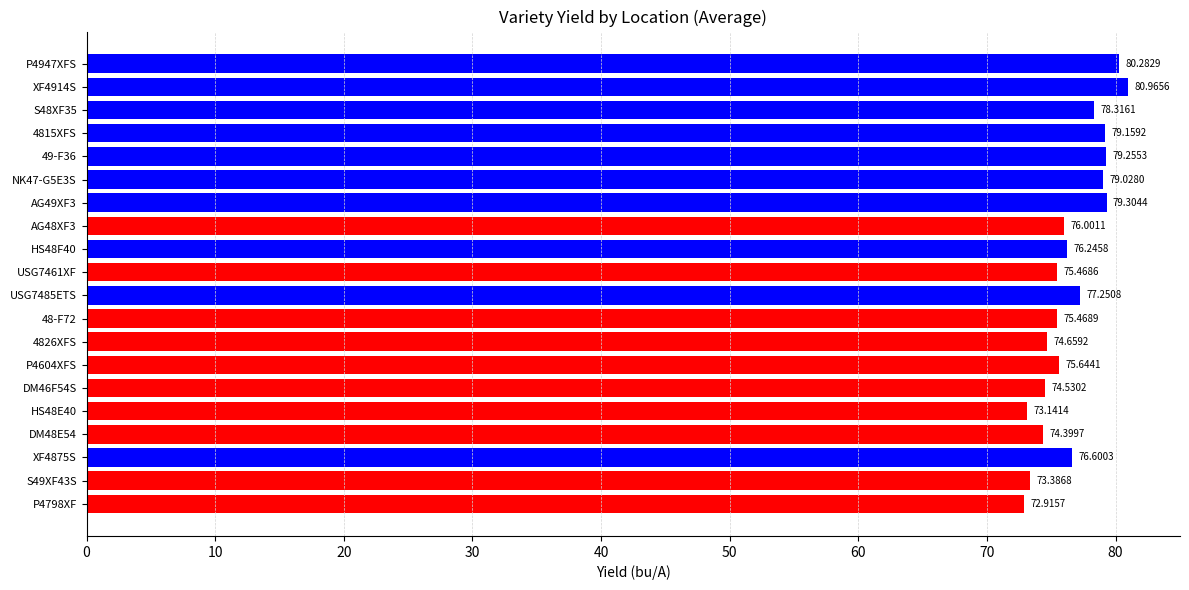

What is the average value?

76.6